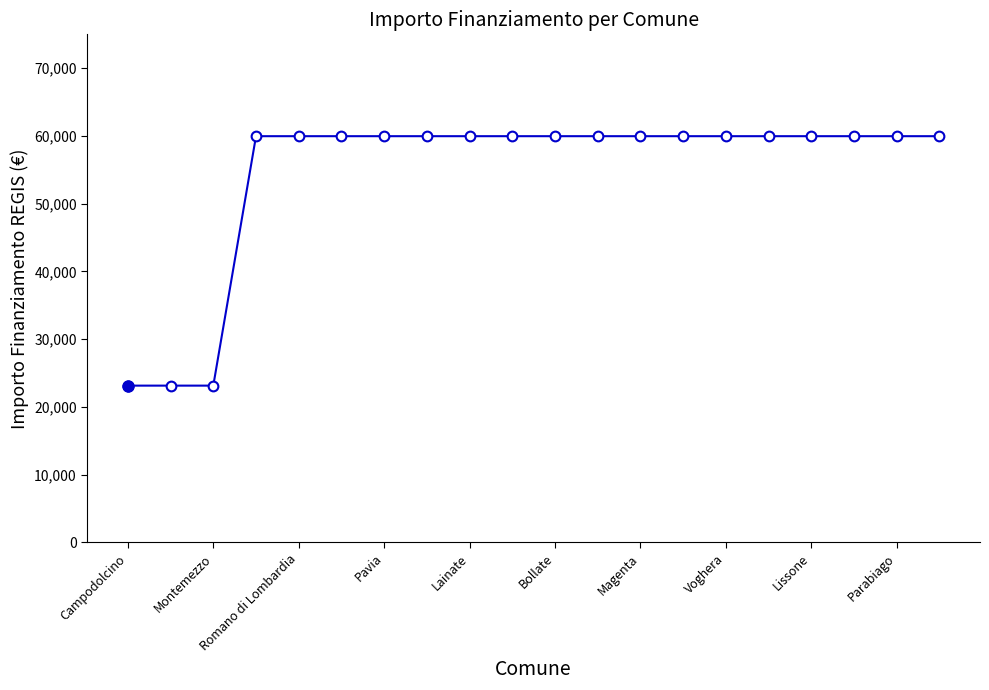

What is the minimum value shown in the chart?

23147